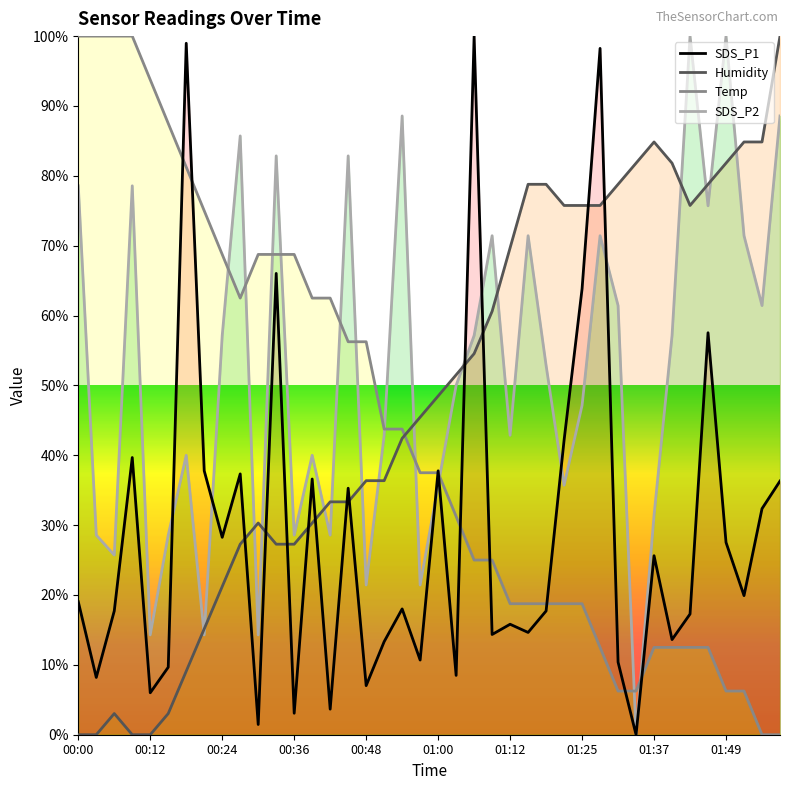

What is the value of the SDS_P1 point at the 23rd from the left?

100.0